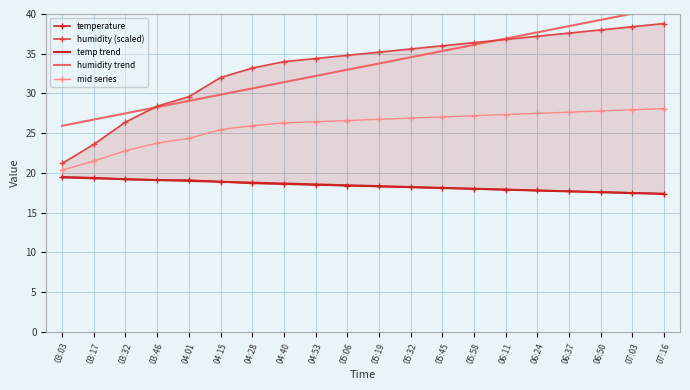

What is the maximum value shown in the chart?

40.8